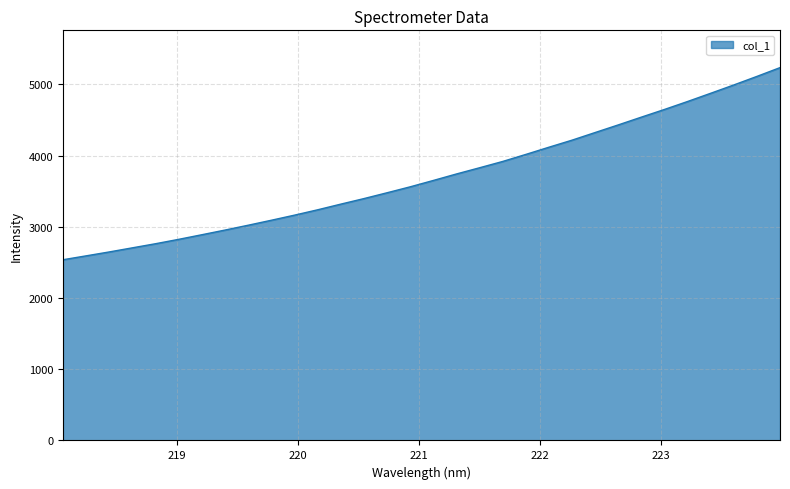

What is the difference between the maximum and minimum values?

2697.8